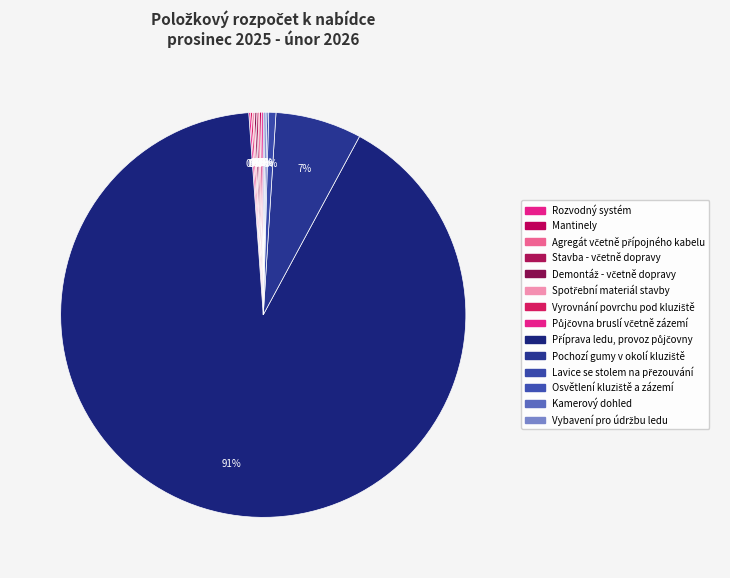

Rank the categories by value from lowest to highest.

Rozvodný systém, Mantinely, Agregát včetně přípojného kabelu, Stavba - včetně dopravy, Demontáž - včetně dopravy, Spotřební materiál stavby, Vyrovnání povrchu pod kluziště, Půjčovna bruslí včetně zázemí, Osvětlení kluziště a zázemí, Kamerový dohled, Vybavení pro údržbu ledu, Lavice se stolem na přezouvání, Pochozí gumy v okolí kluziště, Příprava ledu, provoz půjčovny